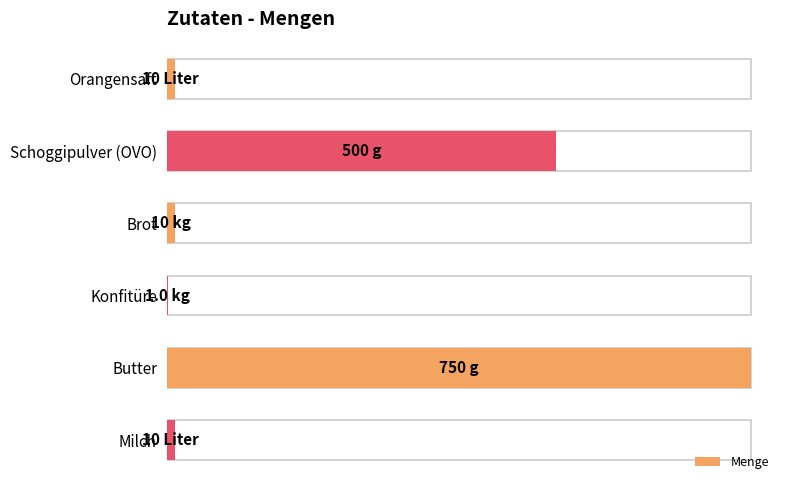

What is the sum of all values?

170.8